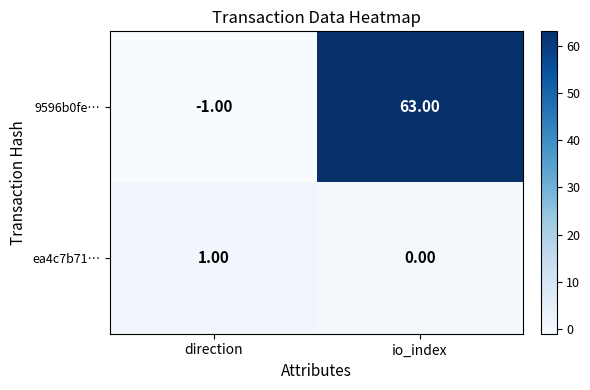

How many distinct data groups are displayed?

2